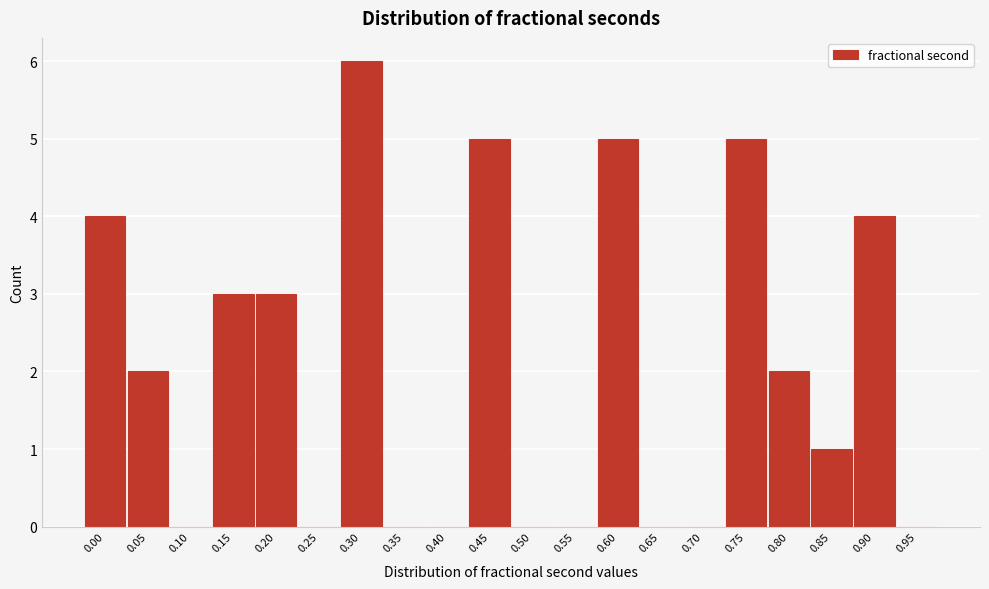

Reading left to right, list all the values displayed in this chart.

0.00=4	0.05=2	0.10=0	0.15=3	0.20=3	0.25=0	0.30=6	0.35=0	0.40=0	0.45=5	0.50=0	0.55=0	0.60=5	0.65=0	0.70=0	0.75=5	0.80=2	0.85=1	0.90=4	0.95=0